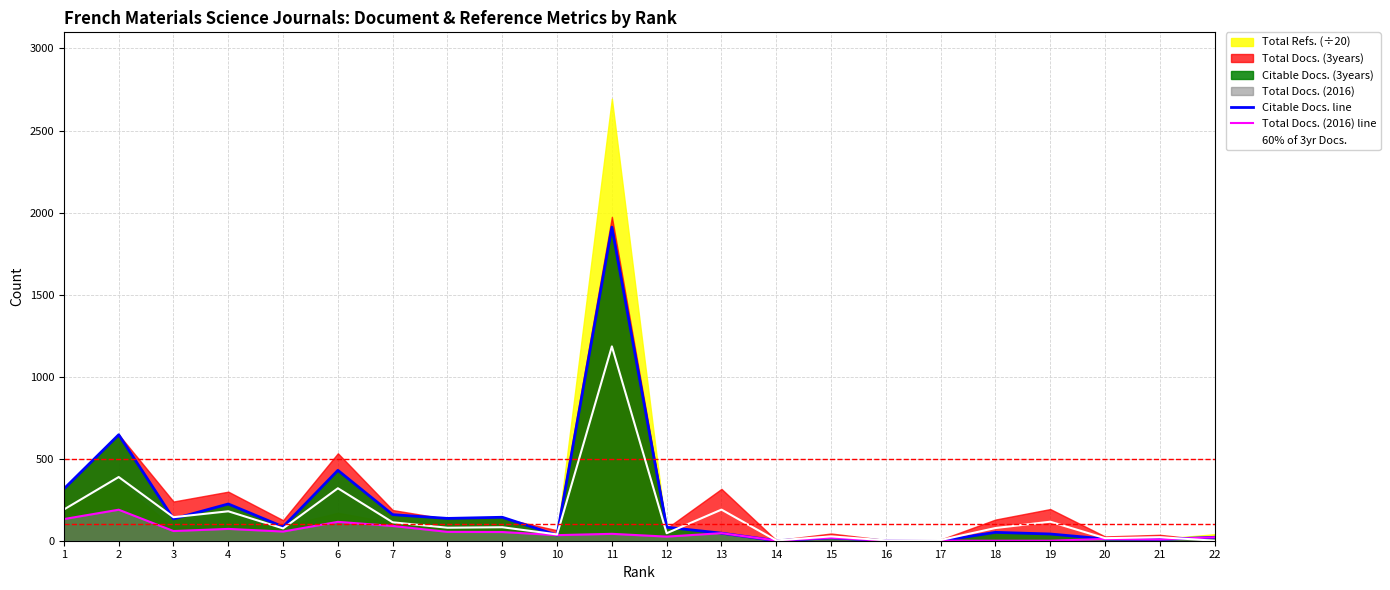

After their last crossing, which series has the higher values: Total Docs. (2016) line or 60% of 3yr Docs.?

Total Docs. (2016) line